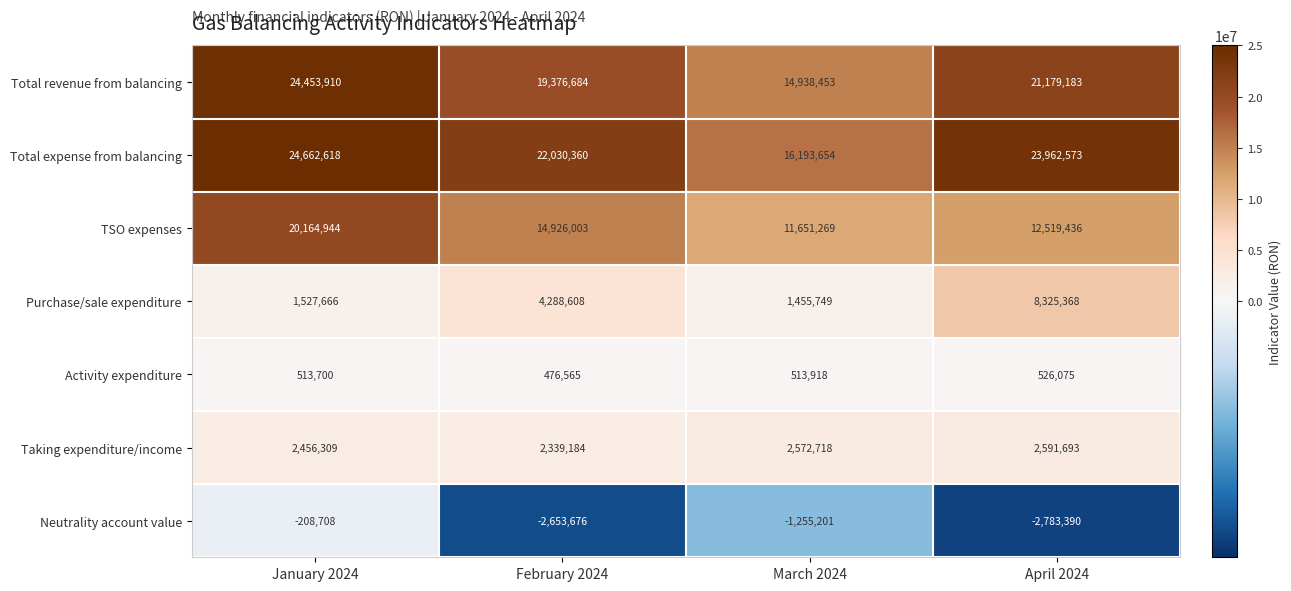

Reading left to right, transcribe all the data shown in this chart.

Total revenue from balancing: January 2024=24453910	February 2024=19376684	March 2024=14938453	April 2024=21179183
Total expense from balancing: January 2024=24662618	February 2024=22030360	March 2024=16193654	April 2024=23962573
TSO expenses: January 2024=20164944	February 2024=14926003	March 2024=11651269	April 2024=12519436
Purchase/sale expenditure: January 2024=1527666	February 2024=4288608	March 2024=1455749	April 2024=8325368
Activity expenditure: January 2024=513700	February 2024=476565	March 2024=513918	April 2024=526075
Taking expenditure/income: January 2024=2456309	February 2024=2339184	March 2024=2572718	April 2024=2591693
Neutrality account value: January 2024=-208708	February 2024=-2653676	March 2024=-1255201	April 2024=-2783390